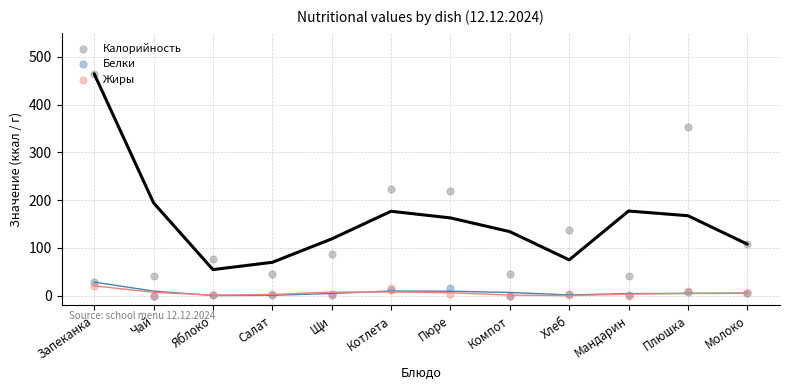

What are all the series names shown in the legend?

Калорийность, Белки, Жиры